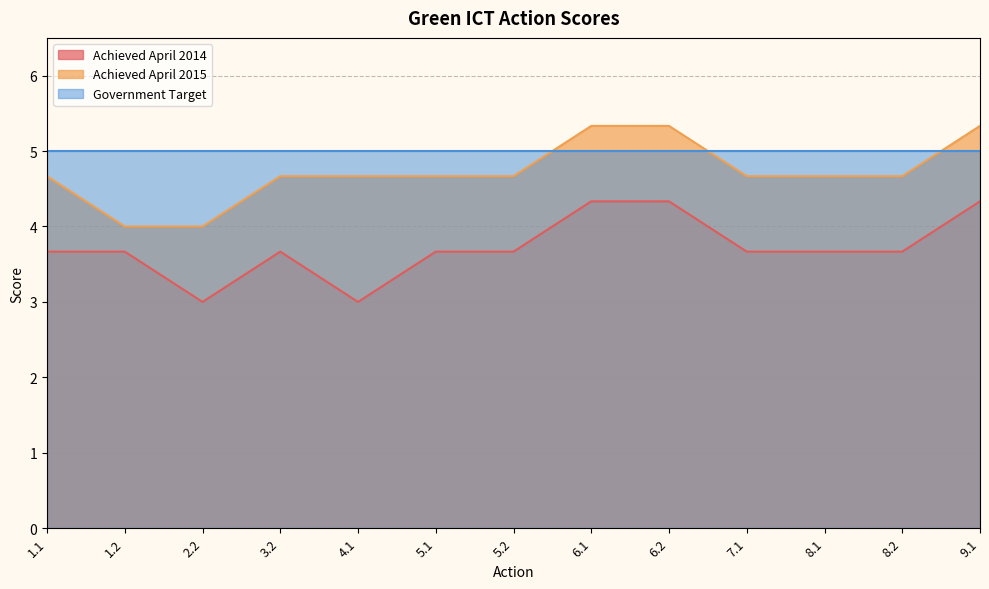

What is the spread (max minus min) of values at 3.2?

1.3